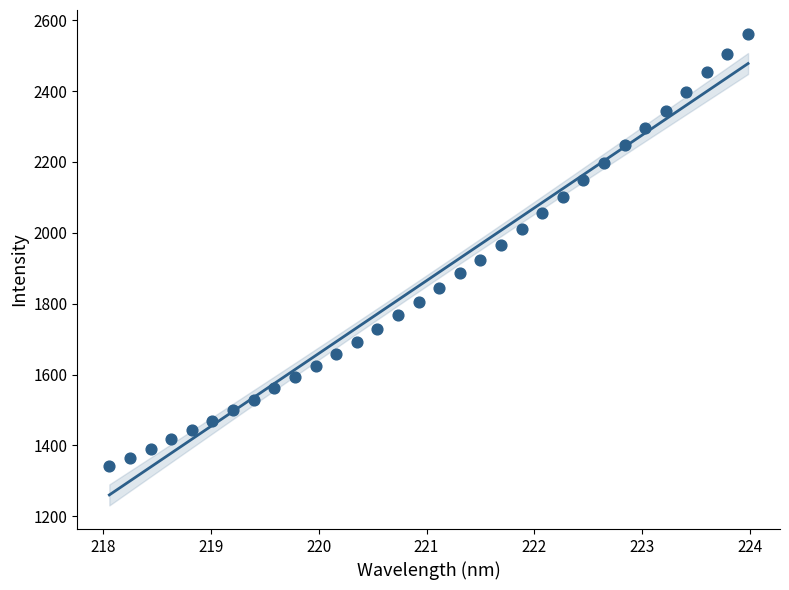

What is the range of X values (max minus min)?

5.9